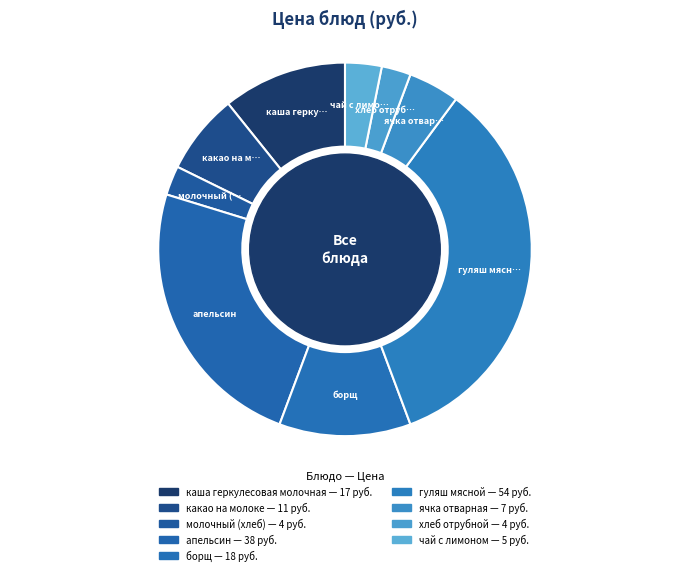

Count the number of slices in the pie.

9